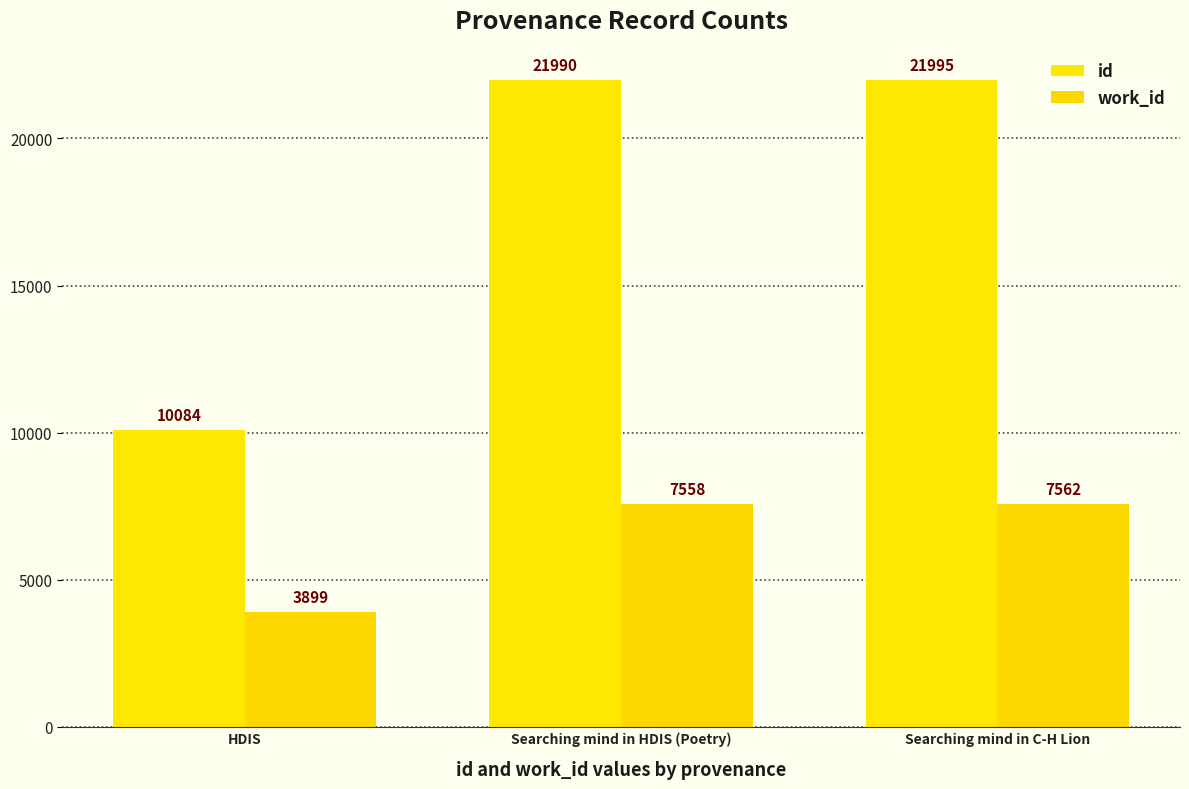

Reading left to right, extract all data points from this chart.

id: 10084	21990	21995
work_id: 3899	7558	7562